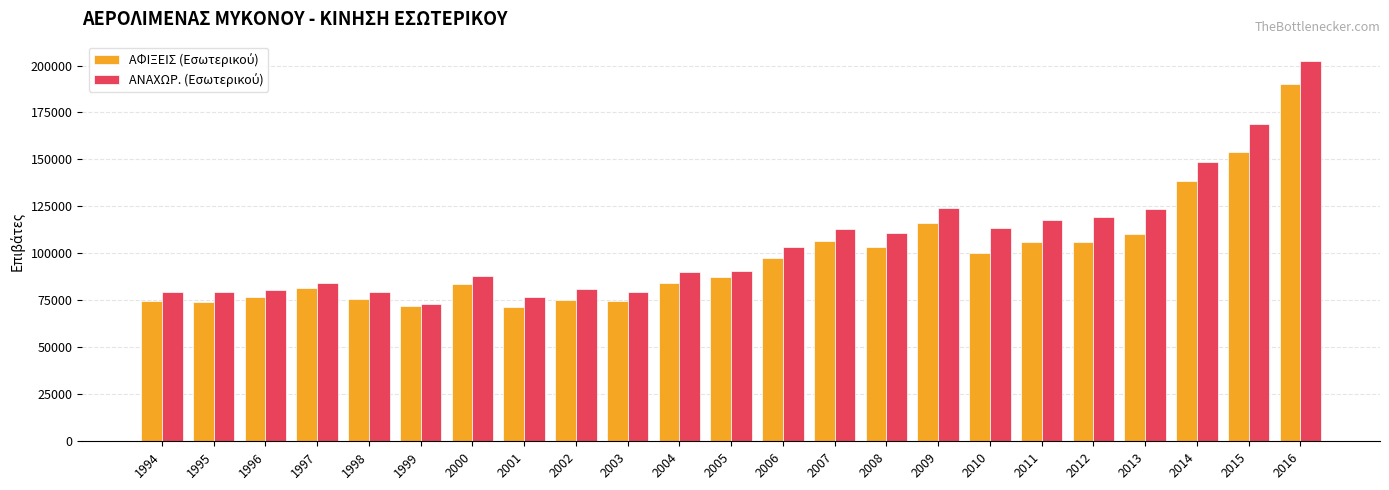

What is the difference between the highest and lowest values at 2008?

7276